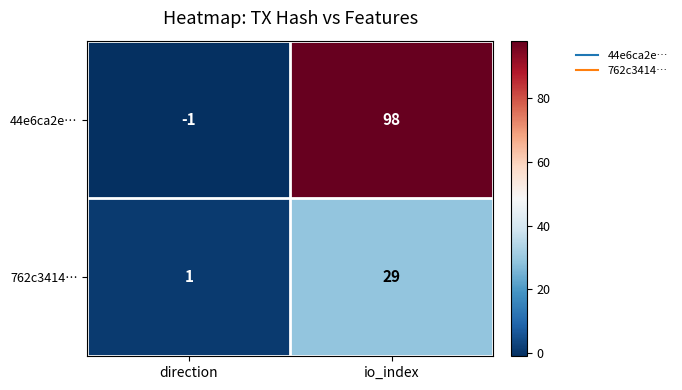

What is the sum of all 762c3414… values?

30